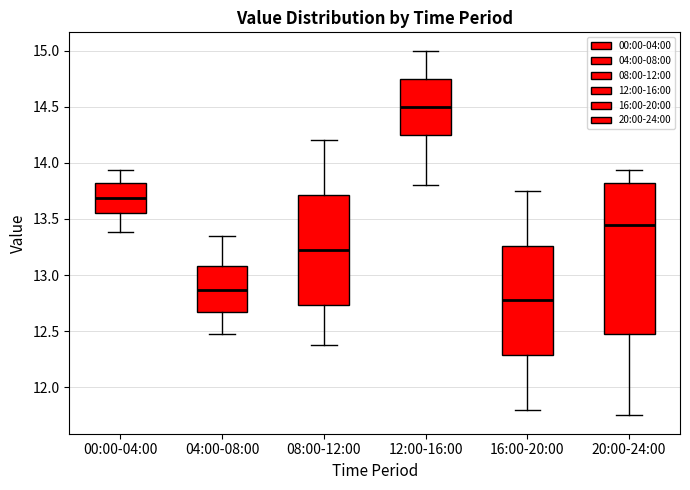

Which box's median line is the highest?

12:00-16:00